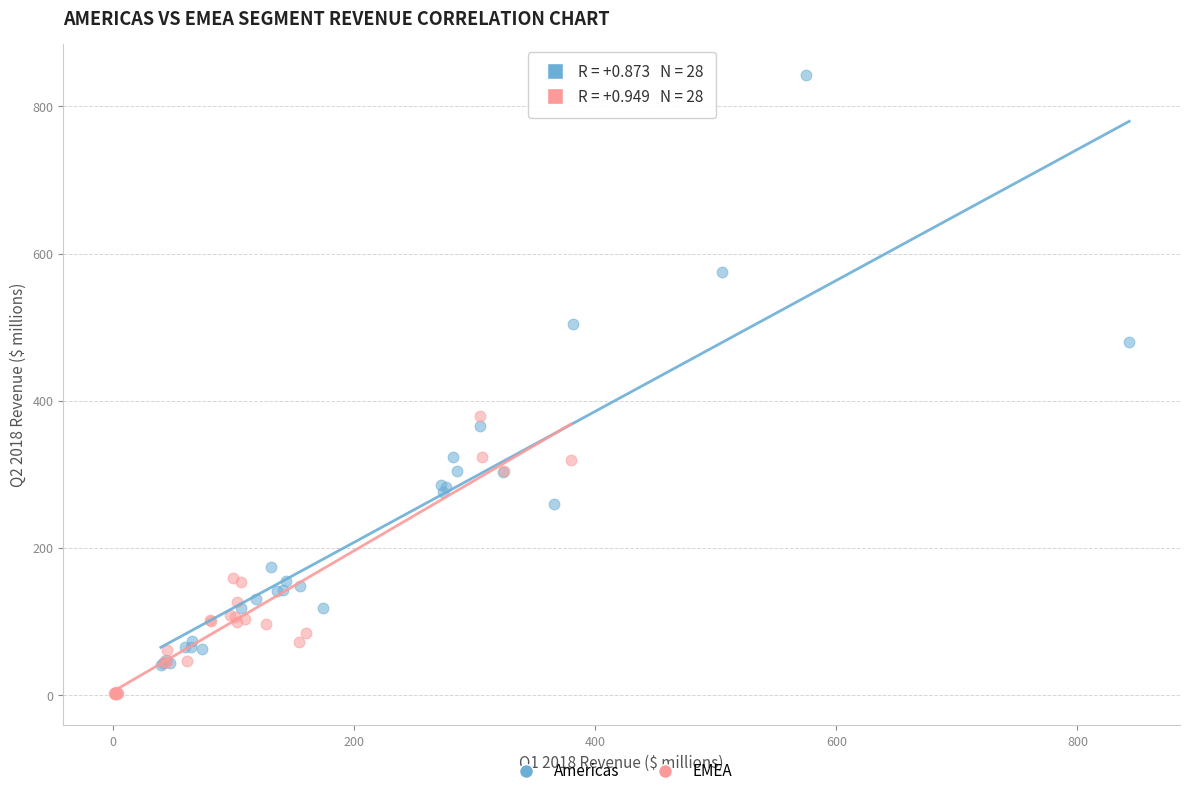

Which series reaches the maximum Y coordinate?

Americas